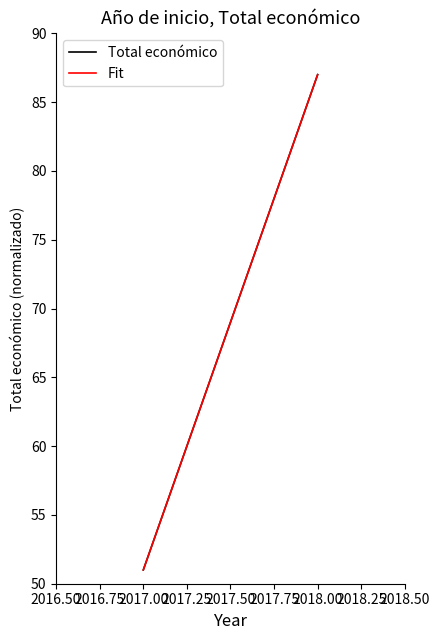

How many lines are shown in the chart?

2